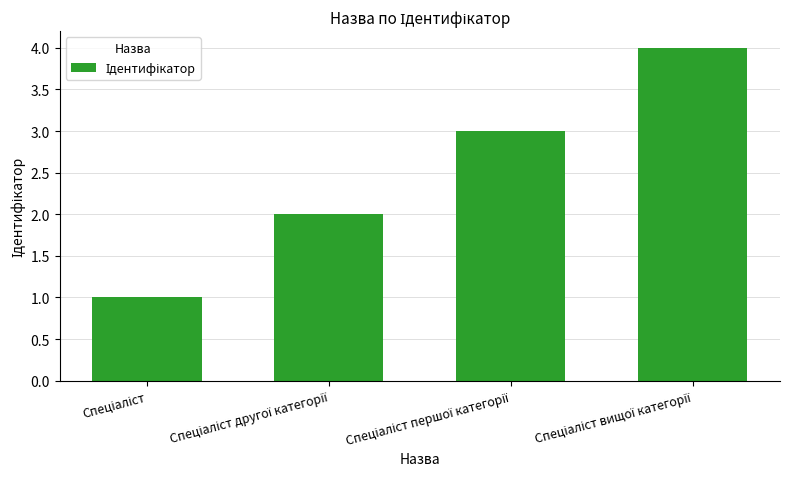

What is the sum of all values?

10